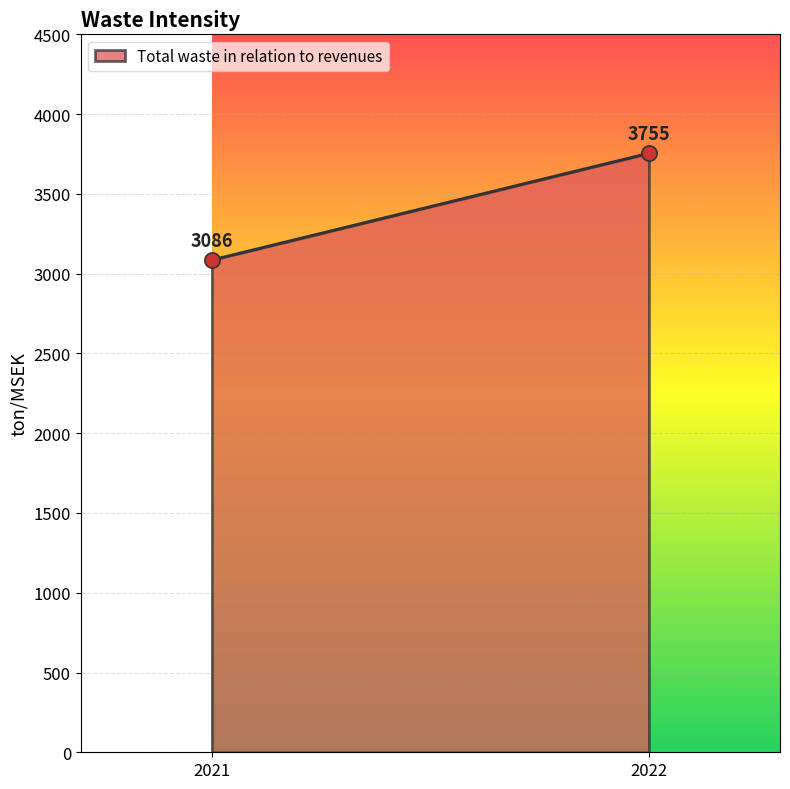

What is the range of Y values (max minus min)?

669